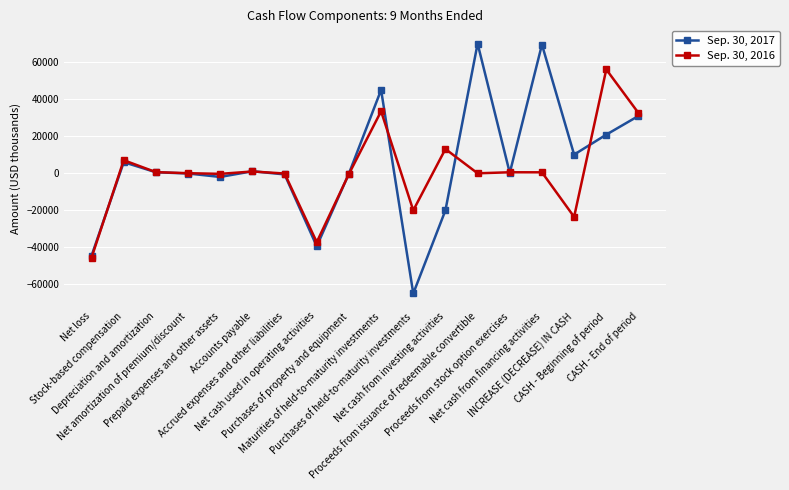

Rank the series by their average value, from highest to lowest.

Sep. 30, 2017, Sep. 30, 2016